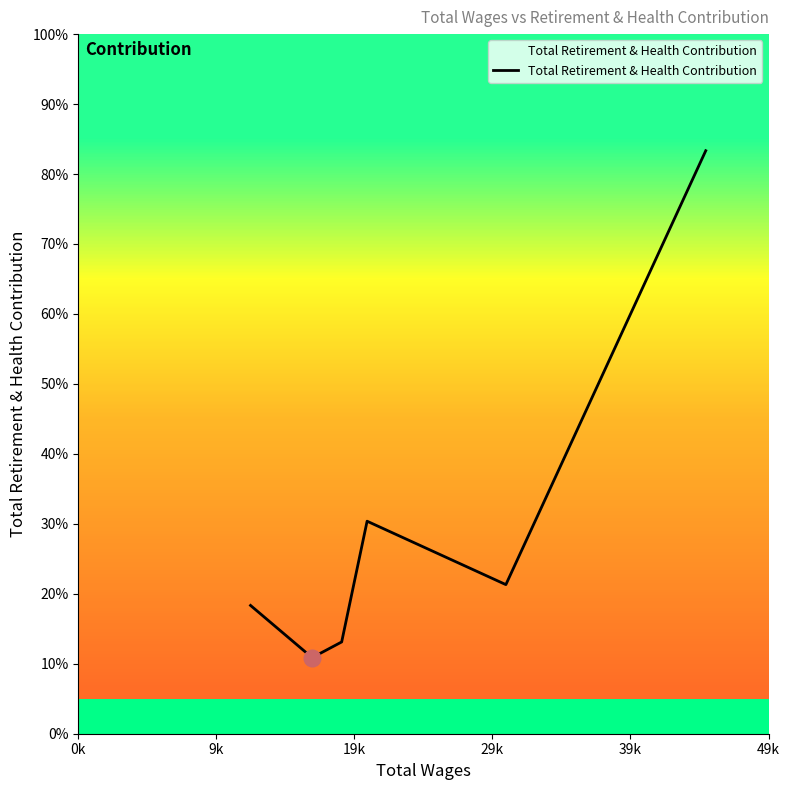

Does the chart display data point markers on the line(s)?

No